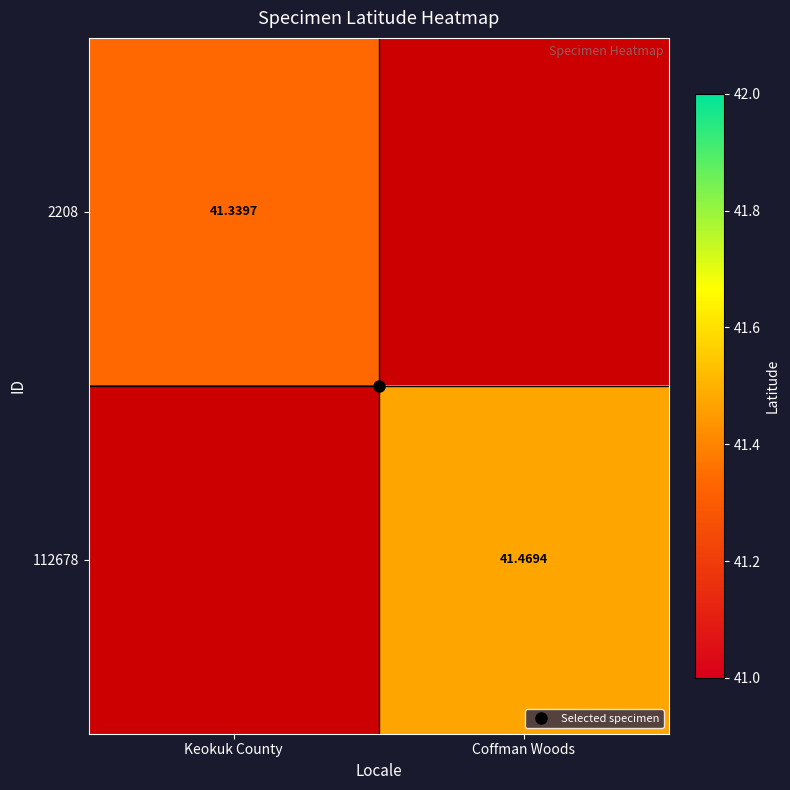

What is the sum of all 2208 values?

41.3